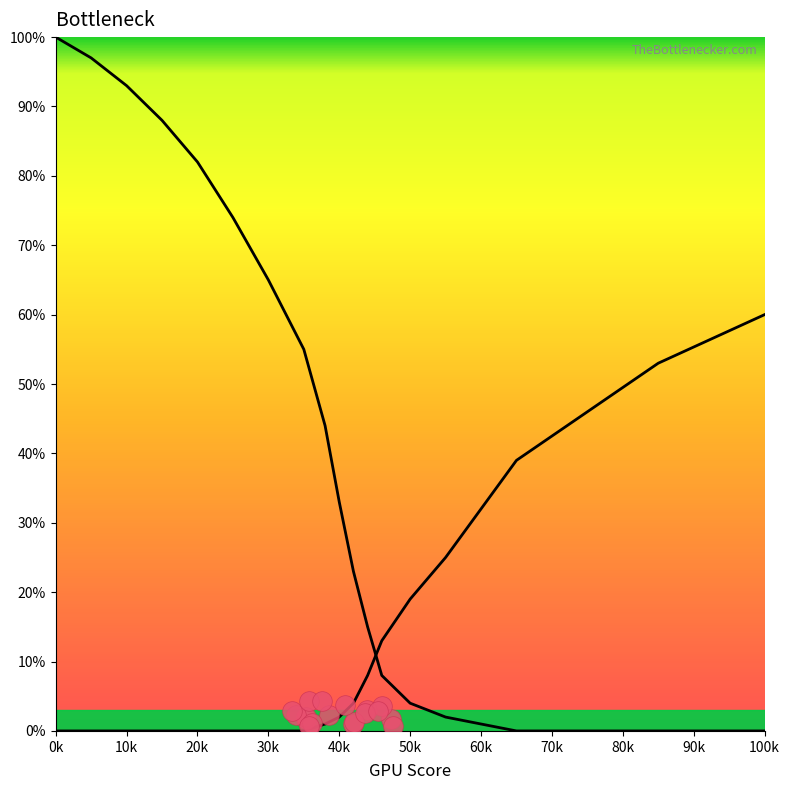

Which series reaches the minimum Y coordinate?

Left Curve